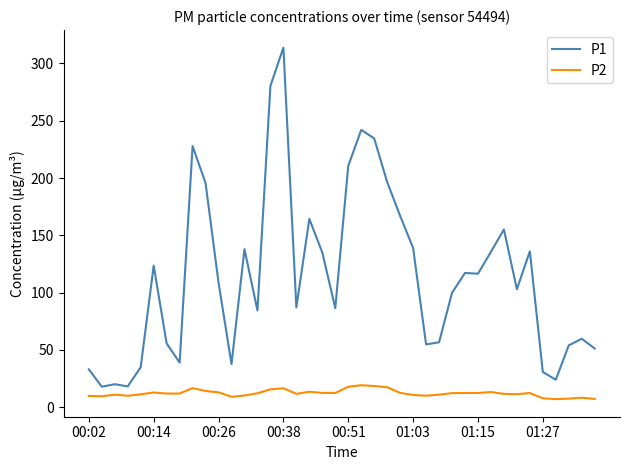

Which series has the largest range (max minus min)?

P1